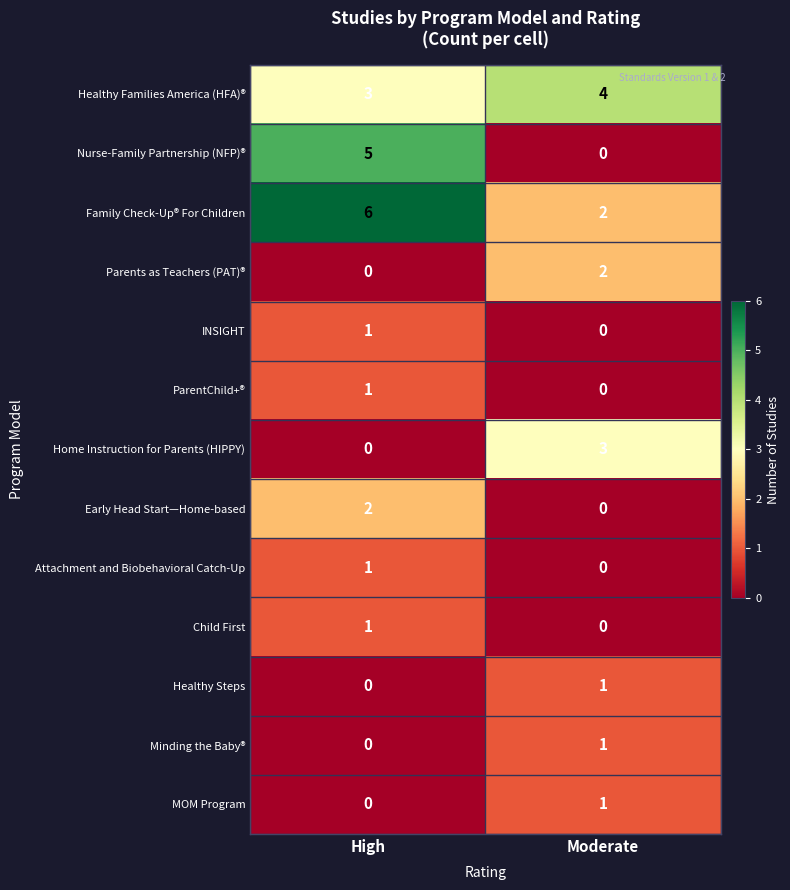

Reading left to right, transcribe all the data shown in this chart.

Healthy Families America (HFA)®: 3	4
Nurse-Family Partnership (NFP)®: 5	0
Family Check-Up® For Children: 6	2
Parents as Teachers (PAT)®: 0	2
INSIGHT: 1	0
ParentChild+®: 1	0
Home Instruction for Parents (HIPPY): 0	3
Early Head Start—Home-based: 2	0
Attachment and Biobehavioral Catch-Up: 1	0
Child First: 1	0
Healthy Steps: 0	1
Minding the Baby®: 0	1
MOM Program: 0	1